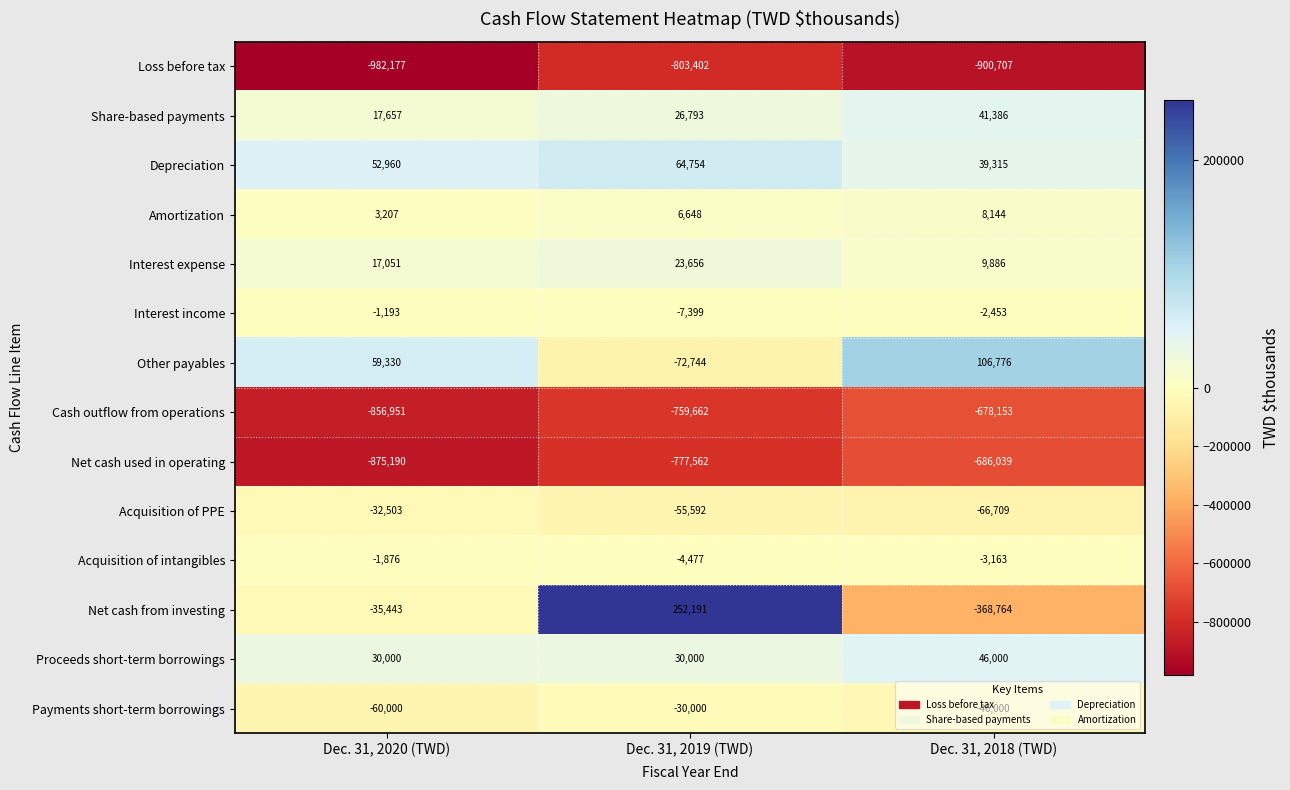

What is the sum of the Net cash used in operating values at Dec. 31, 2018 (TWD) and Dec. 31, 2020 (TWD)?

-1561229